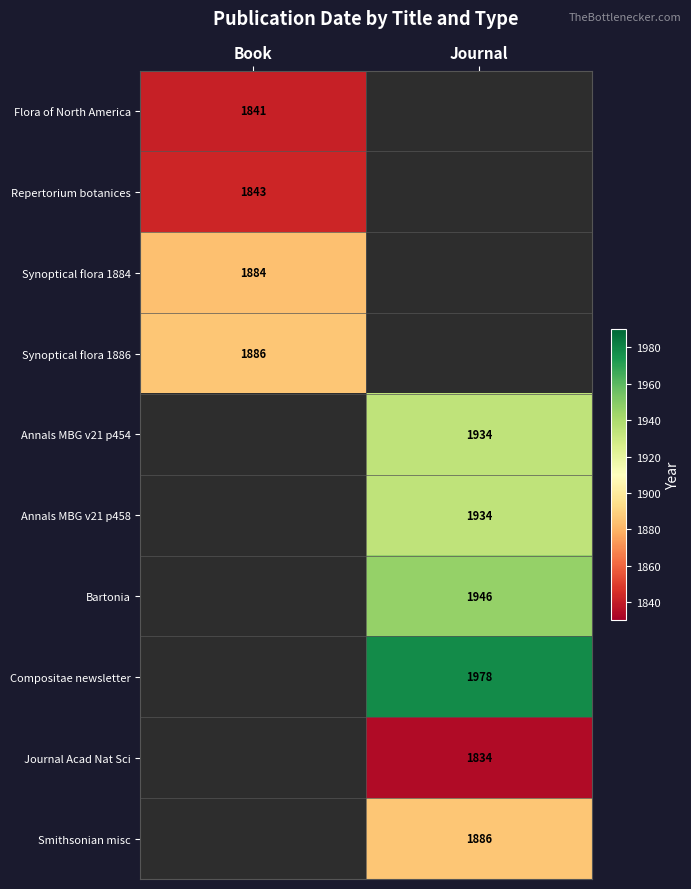

At which category does the chart reach its minimum across all series?

Journal